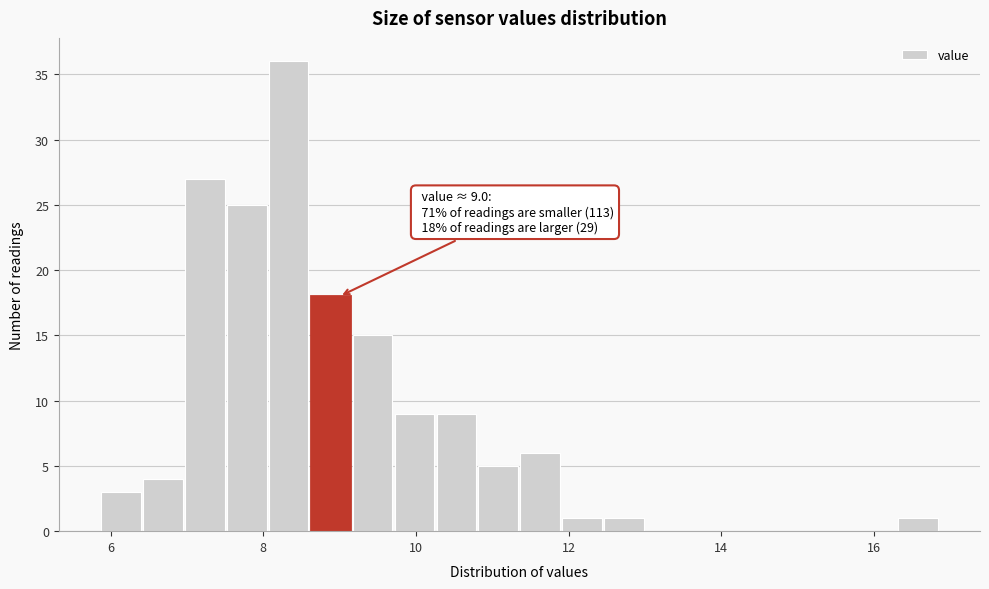

Read against the x-axis, roughly where is the centre of the tallest bar?

8.4